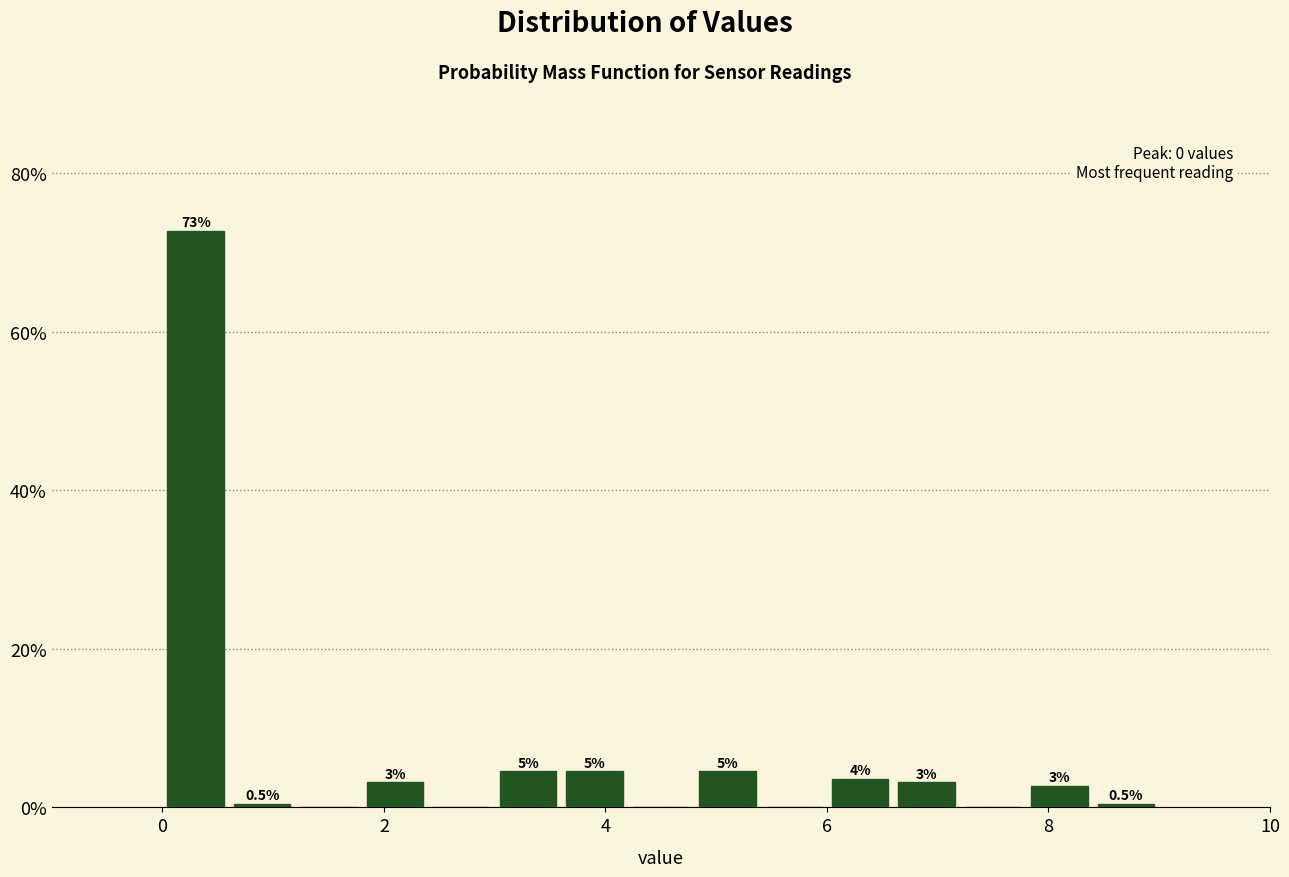

Around what value on the x-axis is the tallest bar? Give the approximate position of its centre, as read against the axis.

0.4